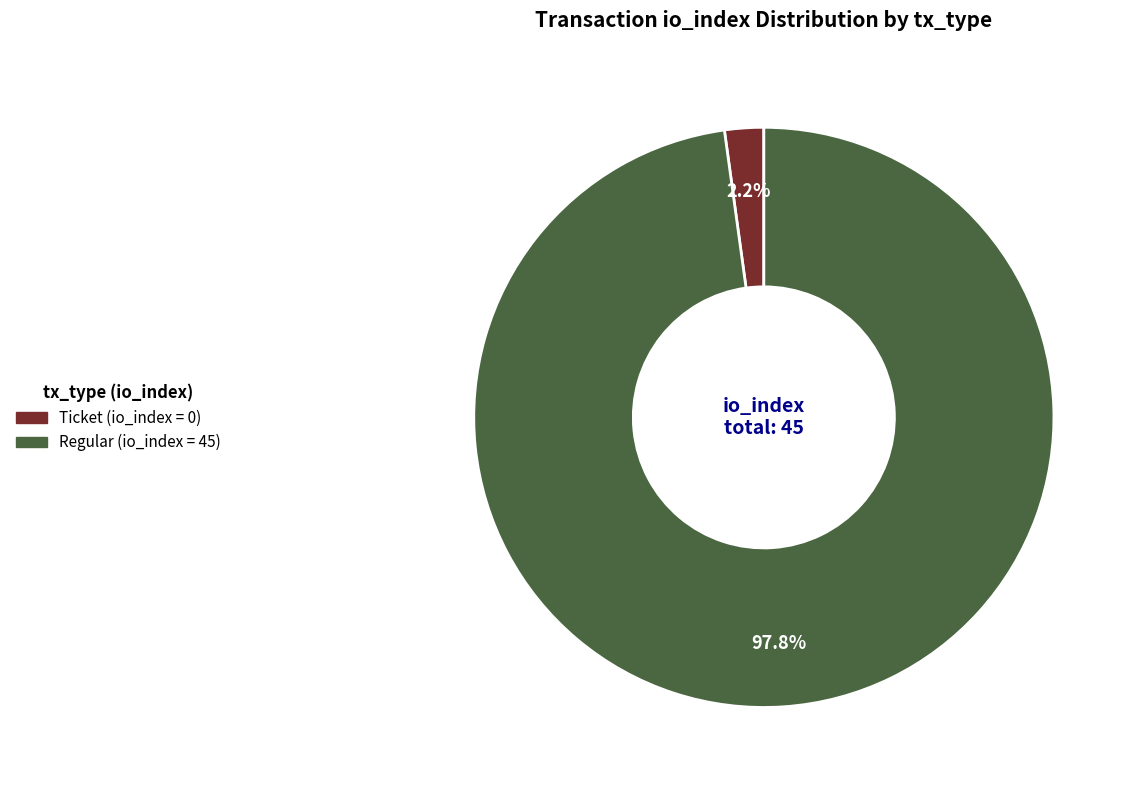

How many segments does this pie chart have?

2